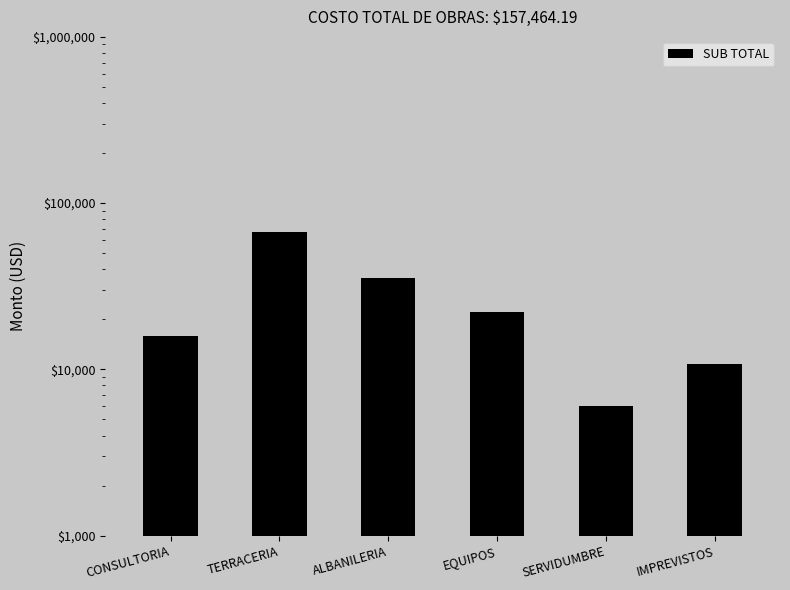

Rank the categories by value from highest to lowest.

TERRACERIA, ALBANILERIA, EQUIPOS, CONSULTORIA, IMPREVISTOS, SERVIDUMBRE